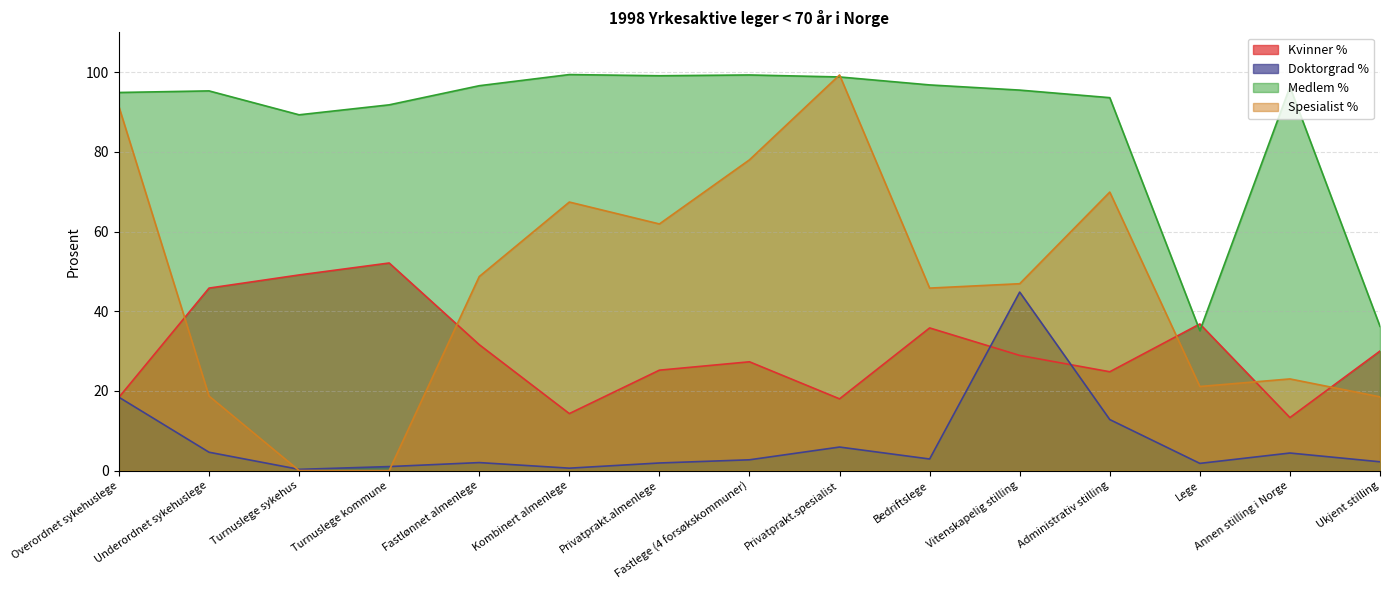

At which label does Medlem % first exceed 95?

Underordnet sykehuslege